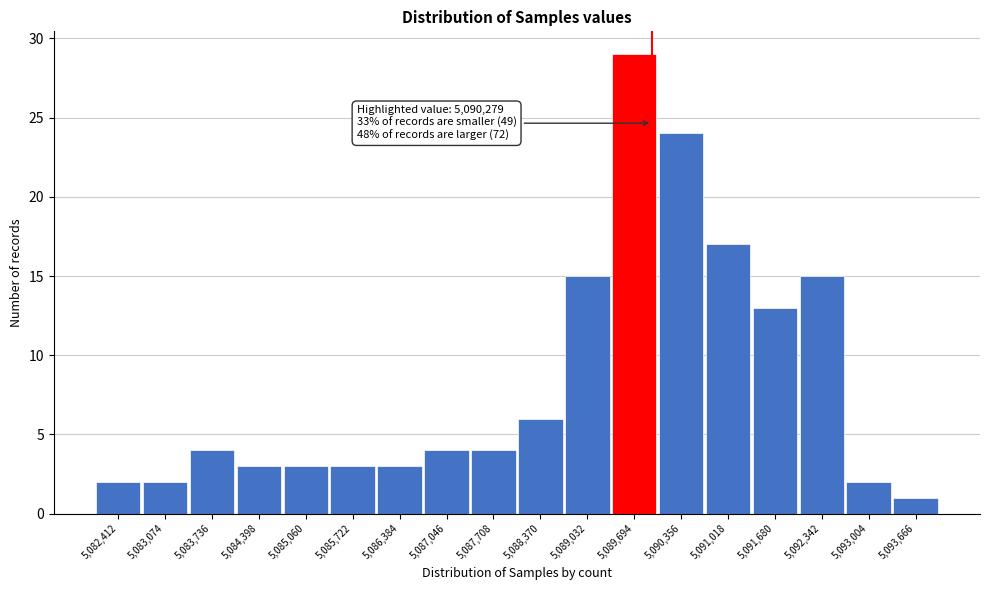

Reading right to left, transcribe all the data shown in this chart.

1	2	15	13	17	24	29	15	6	4	4	3	3	3	3	4	2	2